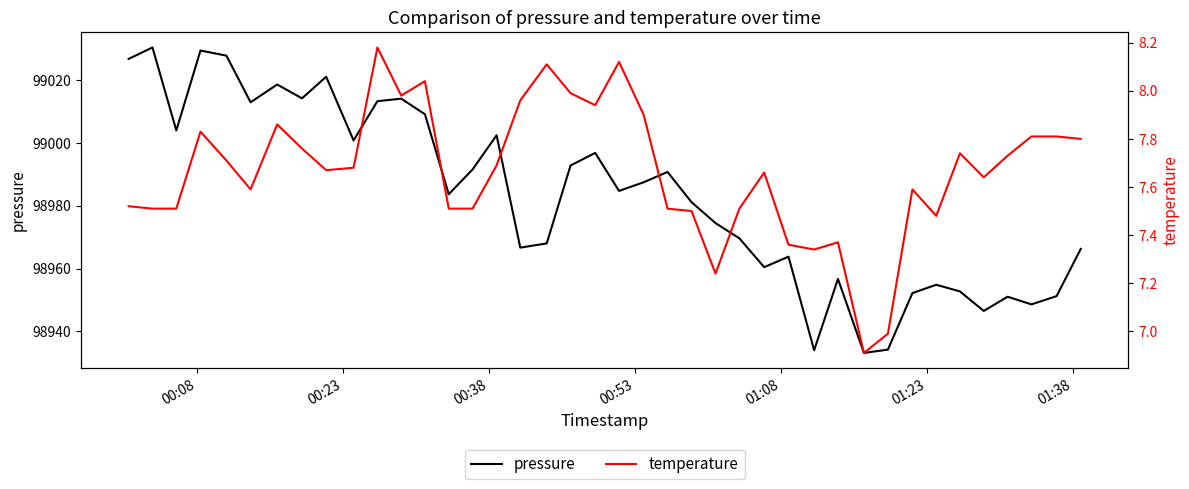

Rank the series by their average value, from highest to lowest.

pressure, temperature